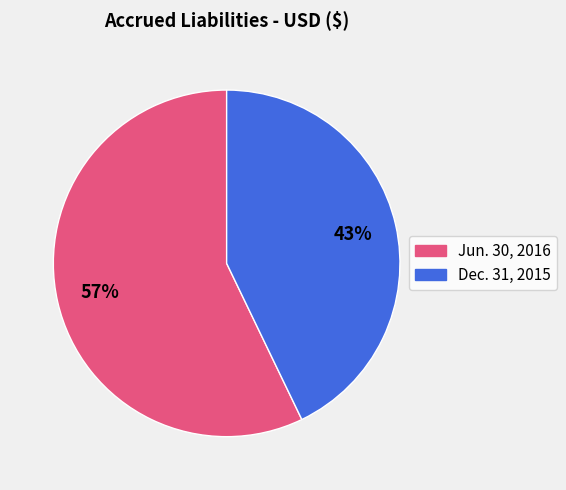

The Jun. 30, 2016 slice represents 48% of the pie. True or false?

False